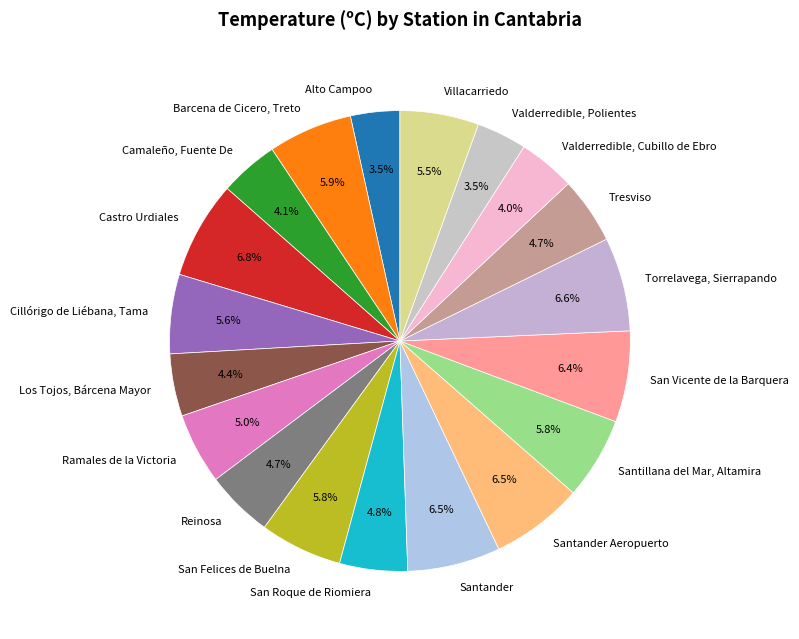

How many slices are in this pie chart?

19